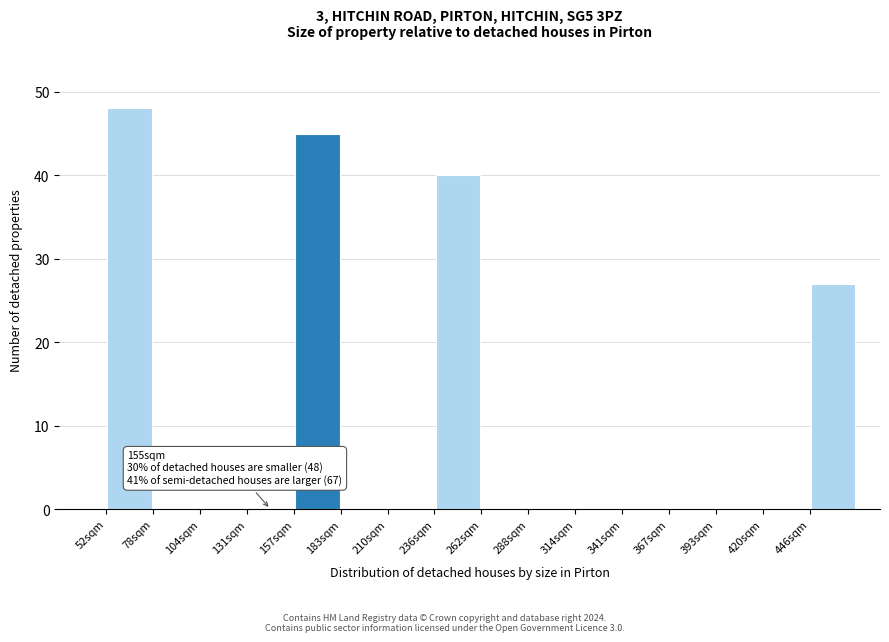

Which range on the x-axis has the tallest bar?

50 to 80